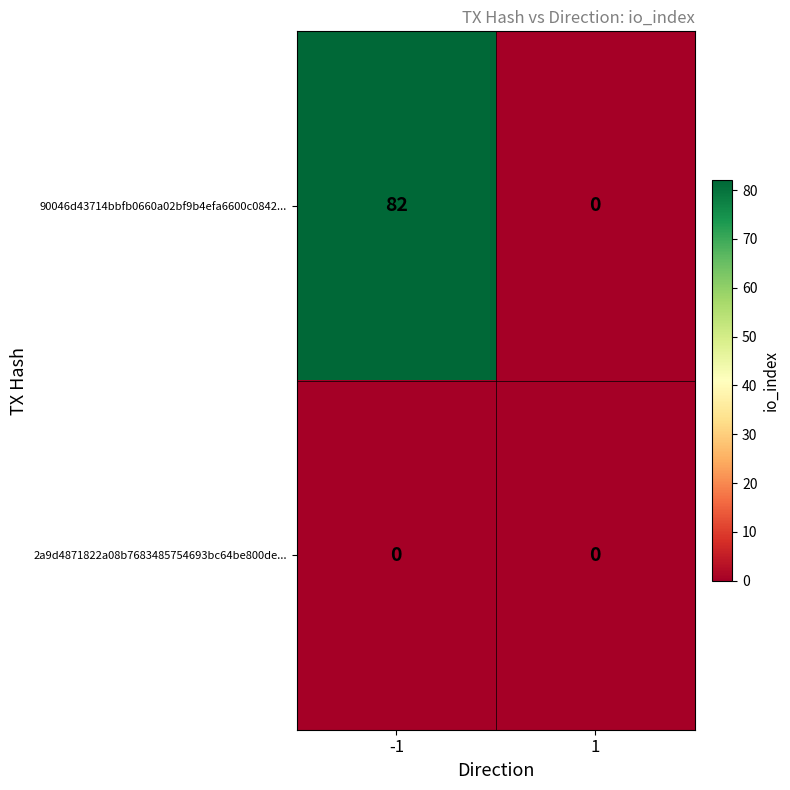

Reading left to right, what are all the values shown in this chart?

90046d43714bbfb0660a02bf9b4efa6600c0842...: -1=82	1=0
2a9d4871822a08b7683485754693bc64be800de...: -1=0	1=0